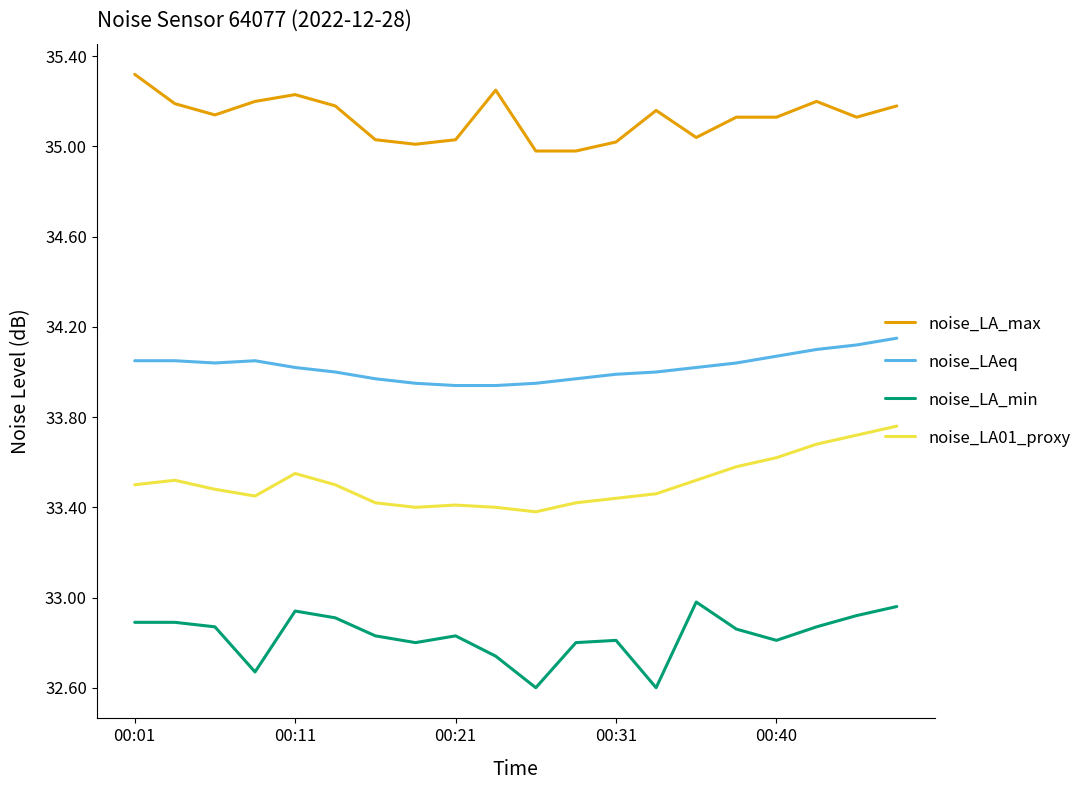

True or false: noise_LAeq and noise_LA_max cross at least once.

False